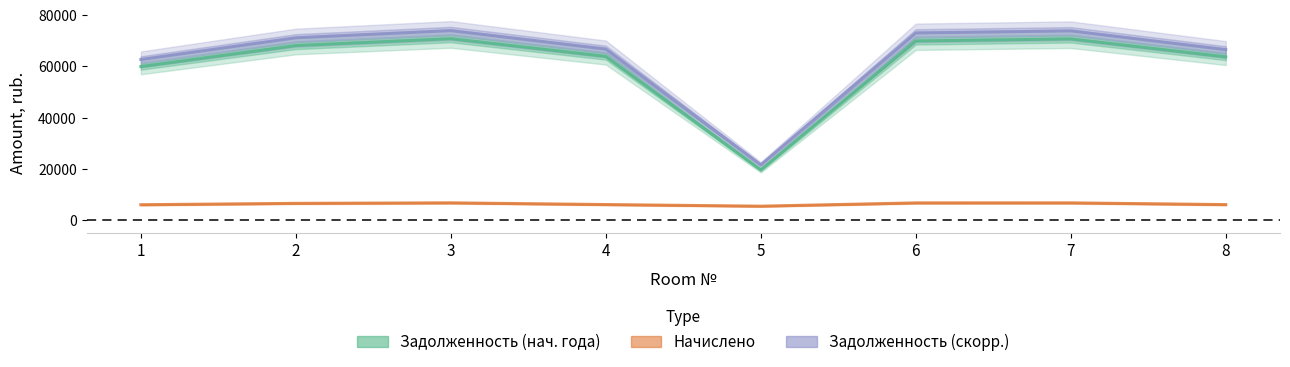

At which label is Задолженность (нач. года) closest to 45214?

1